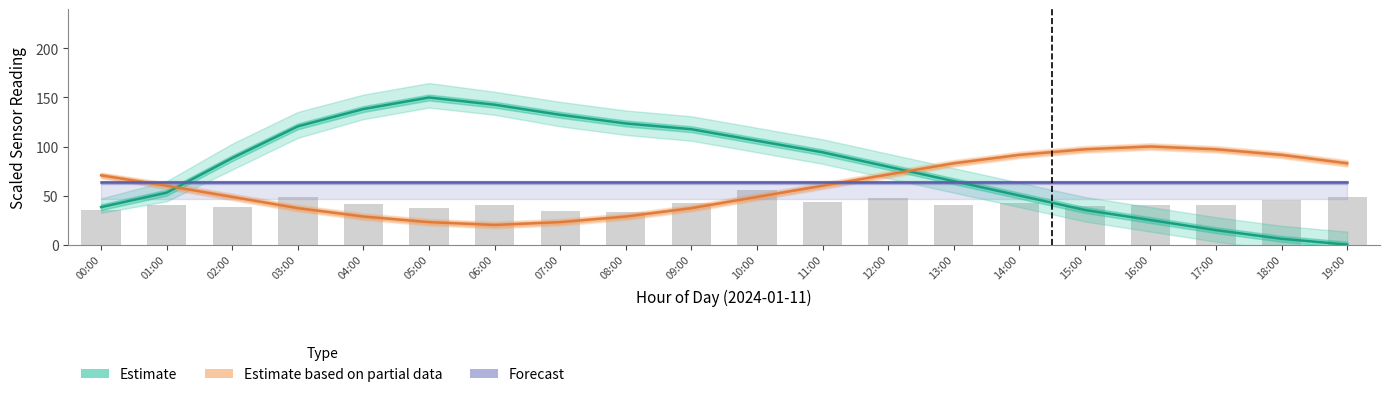

How many values in the Estimate series are below 88?

10